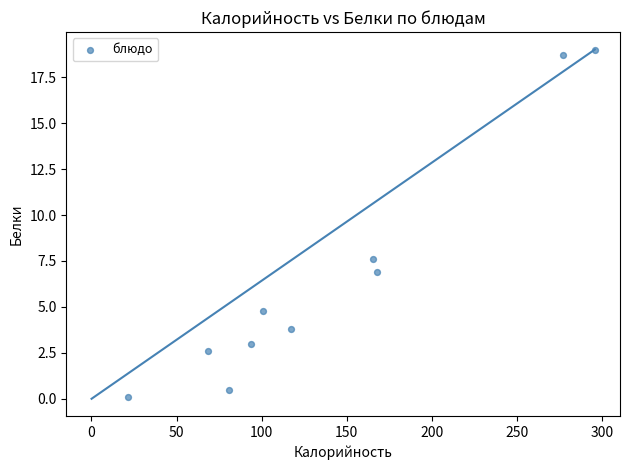

What is the range of X values (max minus min)?

274.2